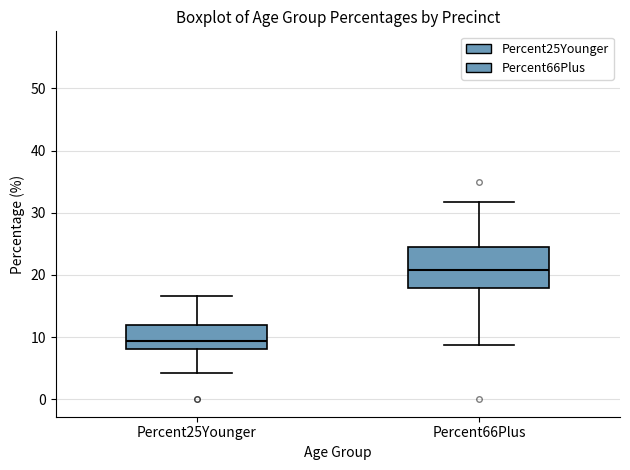

Which box is the tallest, from its lower edge to its upper edge?

Percent66Plus